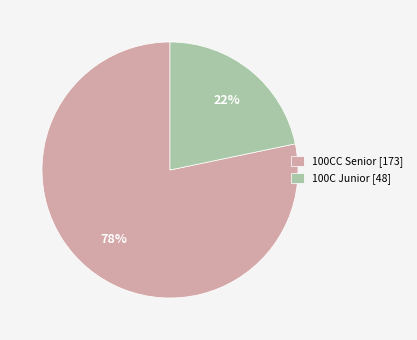

Is the sum of 100CC Senior [173] and 100C Junior [48] greater than half?

Yes